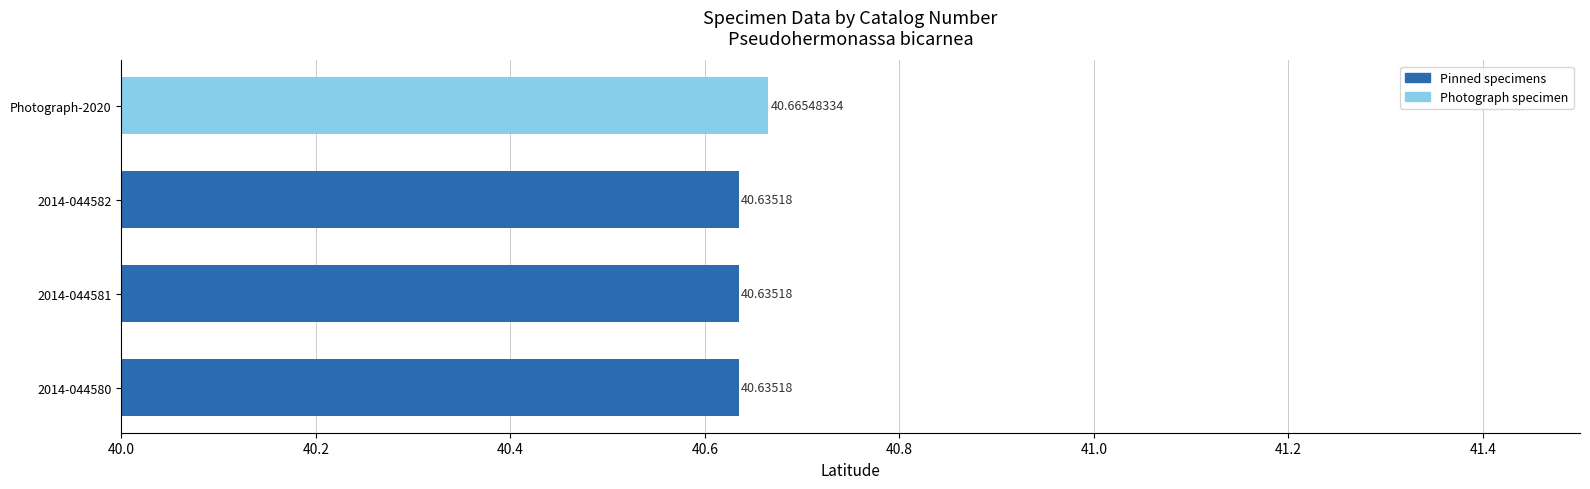

What is the average value?

40.6